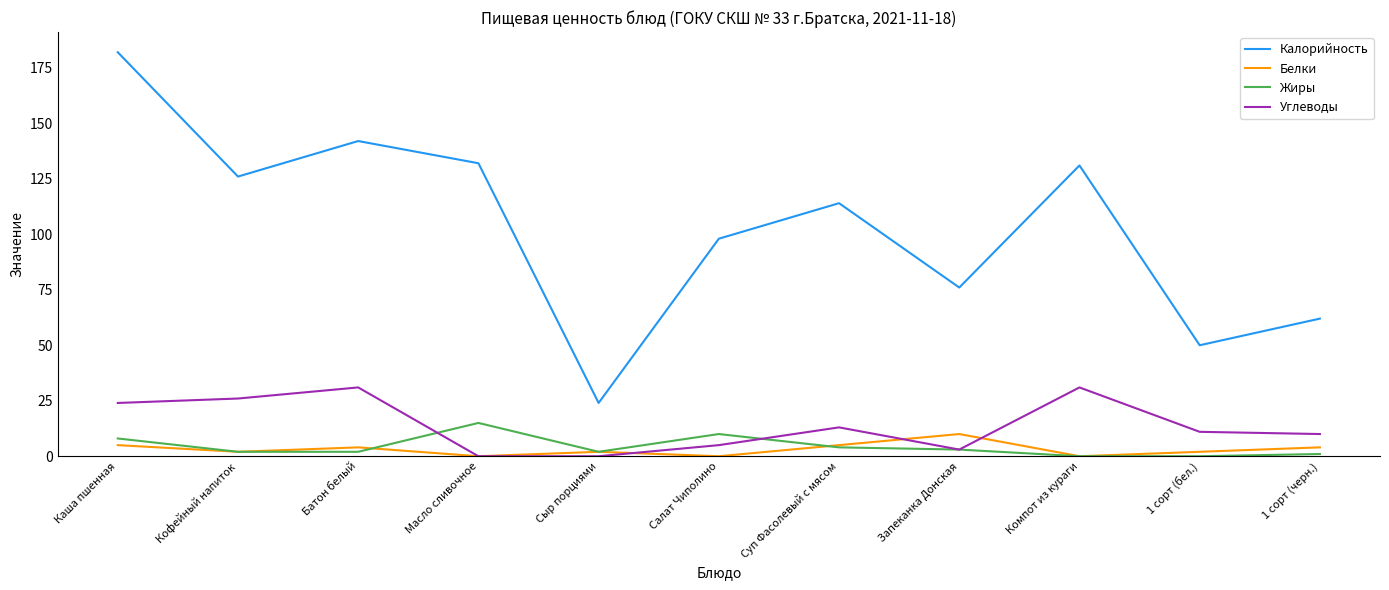

Which series has the largest range (max minus min)?

Калорийность